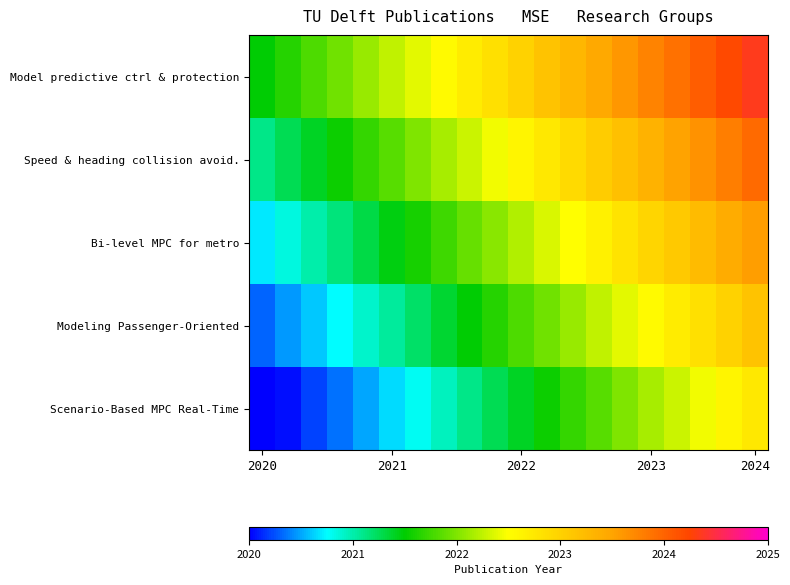

Rank the series by their average value, from highest to lowest.

Model predictive ctrl & protection, Speed & heading collision avoid., Bi-level MPC for metro, Modeling Passenger-Oriented, Scenario-Based MPC Real-Time